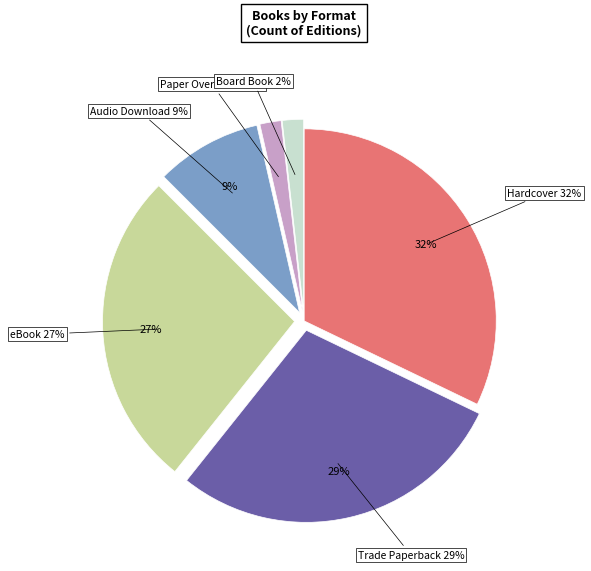

To the nearest percent, what is the average slice percentage?

17%